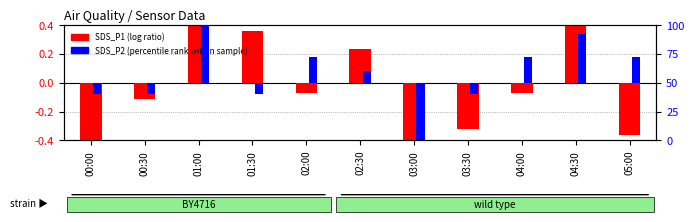

What value does the SDS_P2 (percentile rank within sample) series have at 00:30?

-10.0